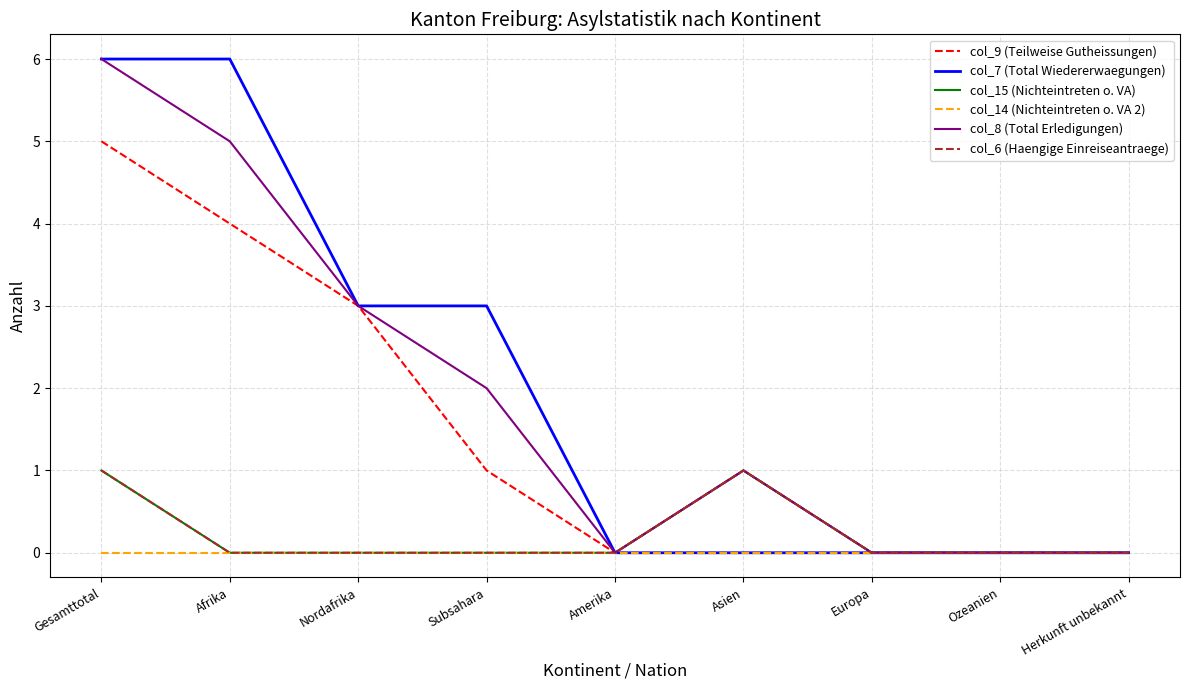

In col_8 (Total Erledigungen), how many points are higher than both neighbors (excluding endpoints)?

1